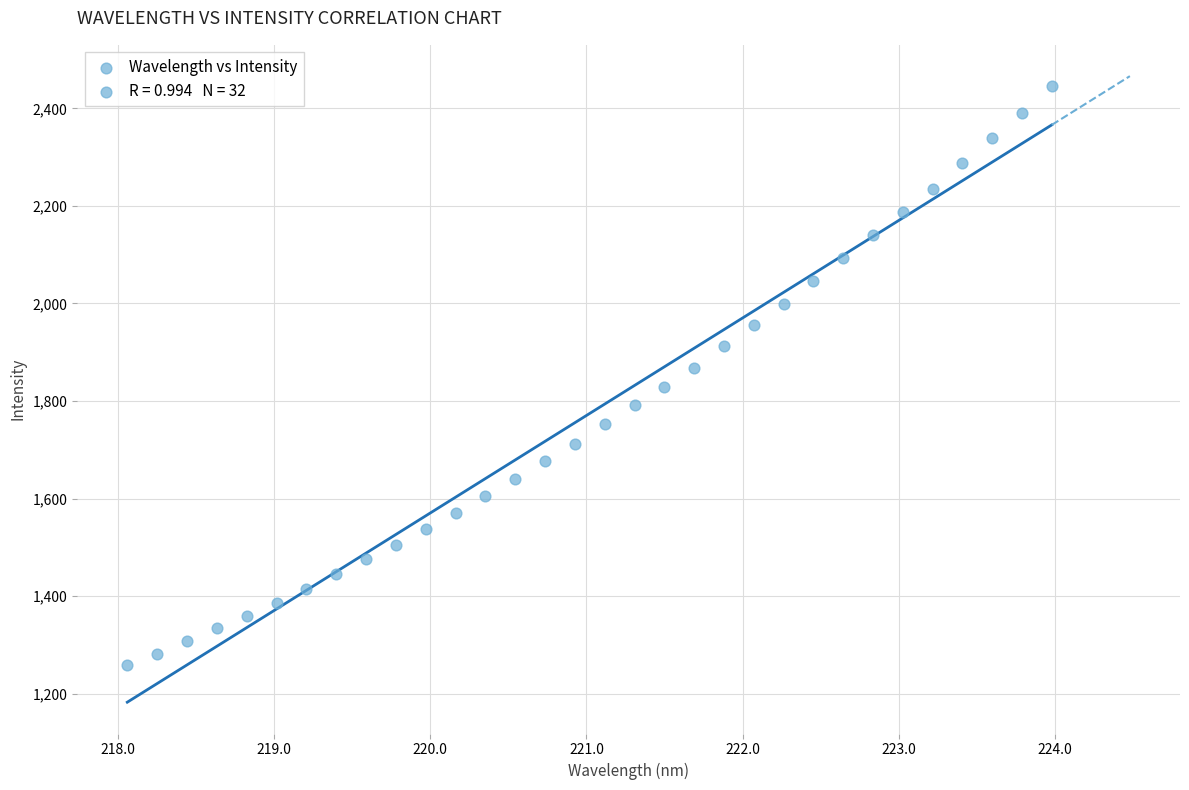

What is the range of Y values (max minus min)?

1187.7